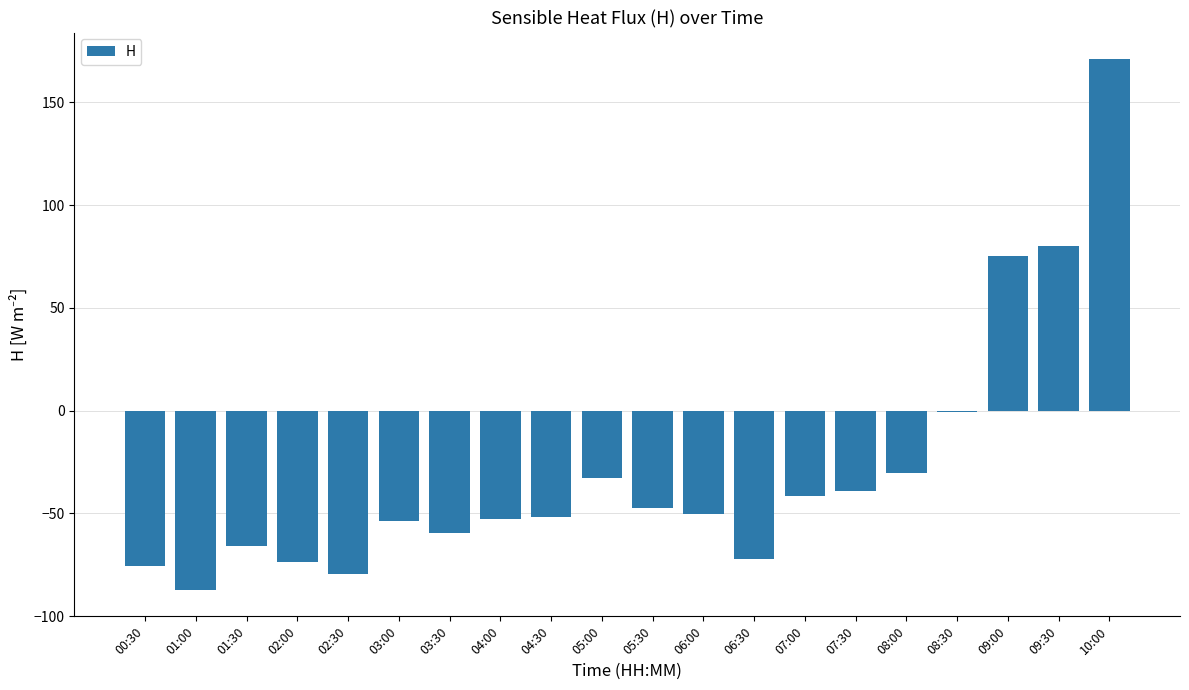

Where does the data first go above -50?

05:00